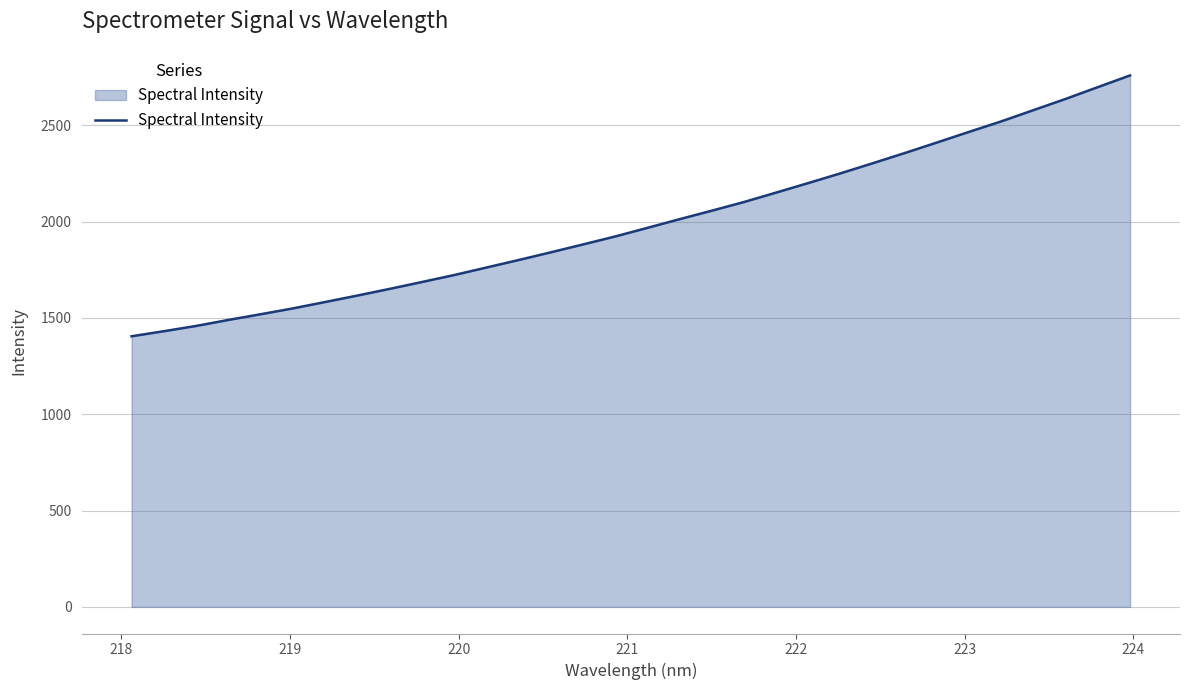

Reading left to right, what are all the values shown in this chart?

1404.6	1430.8	1458.1	1489.3	1518.8	1549.1	1582.3	1615.8	1650.4	1686.0	1722.1	1761.0	1800.0	1840.0	1880.9	1922.4	1967.0	2012.1	2056.1	2101.2	2150.2	2199.7	2250.1	2302.5	2355.6	2410.4	2465.6	2520.1	2578.4	2636.6	2697.7	2758.4